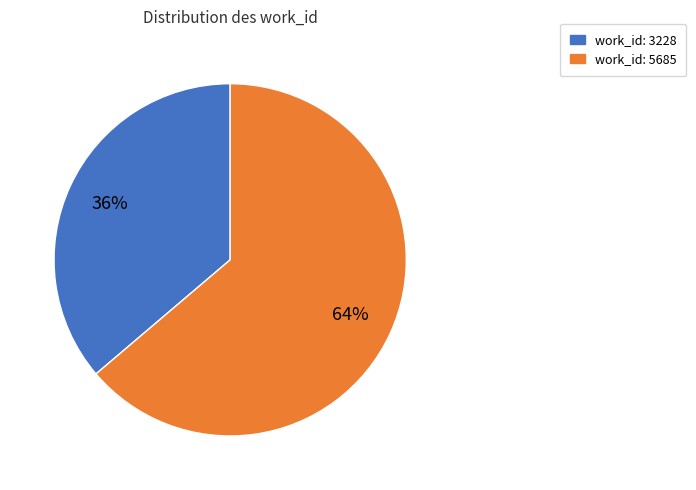

Is the sum of work_id: 5685 and work_id: 3228 greater than half?

Yes